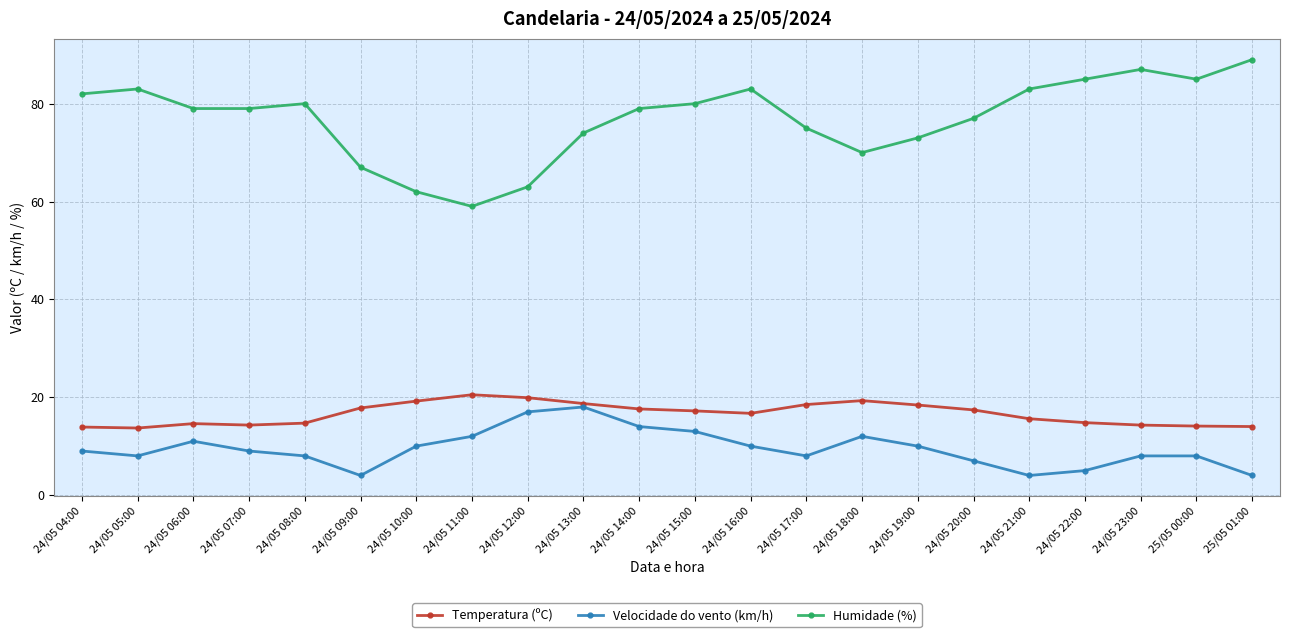

True or false: Humidade (%) and Temperatura (ºC) intersect in this chart.

False